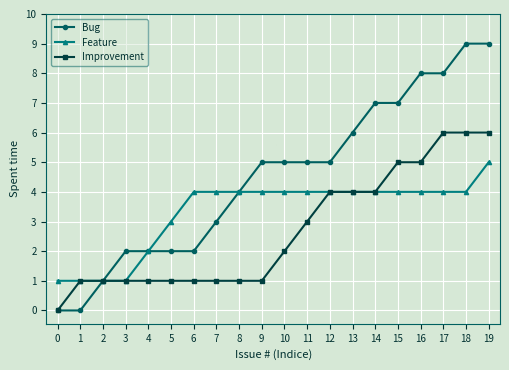

The Improvement series shows 4 at 17. True or false?

False